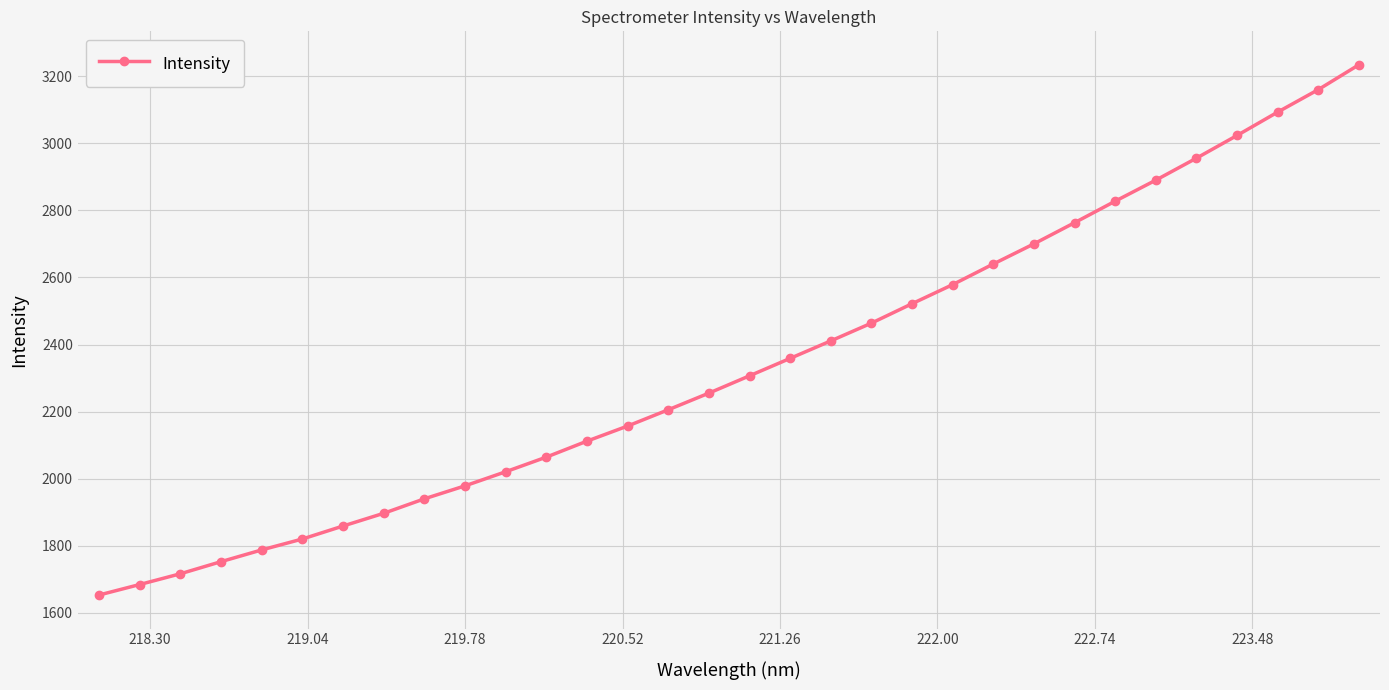

Count the number of data series in this chart.

1